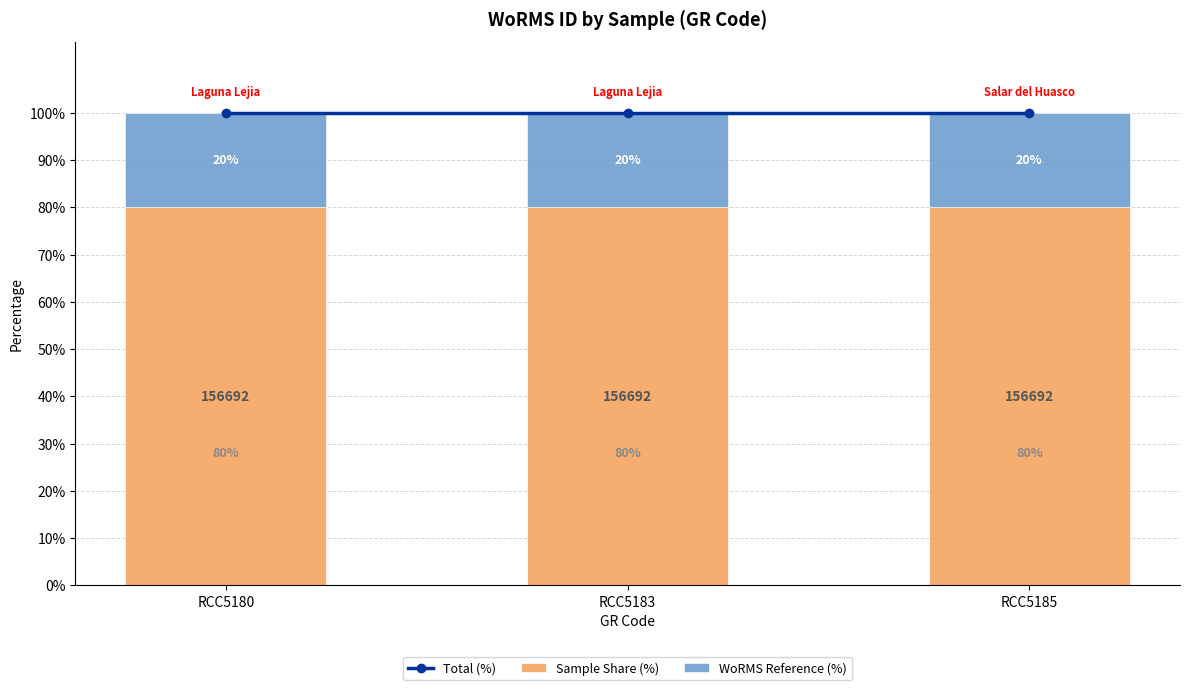

Reading left to right, transcribe all the data shown in this chart.

Total (%): RCC5180=100	RCC5183=100	RCC5185=100
Sample Share (%): RCC5180=80	RCC5183=80	RCC5185=80
WoRMS Reference (%): RCC5180=20	RCC5183=20	RCC5185=20